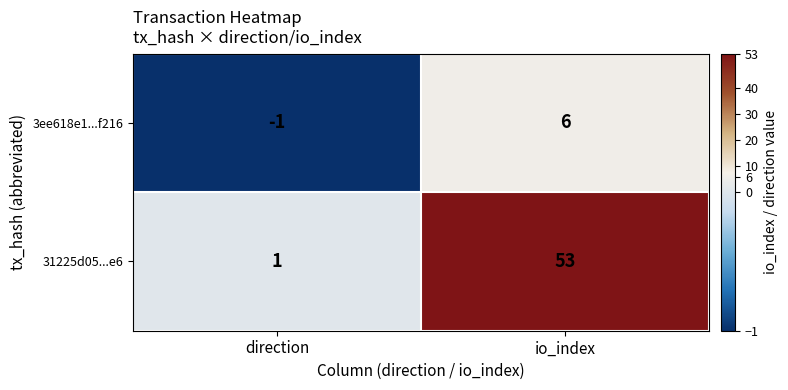

Reading right to left, what are all the values shown in this chart?

3ee618e1...f216: 6	-1
31225d05...e6: 53	1